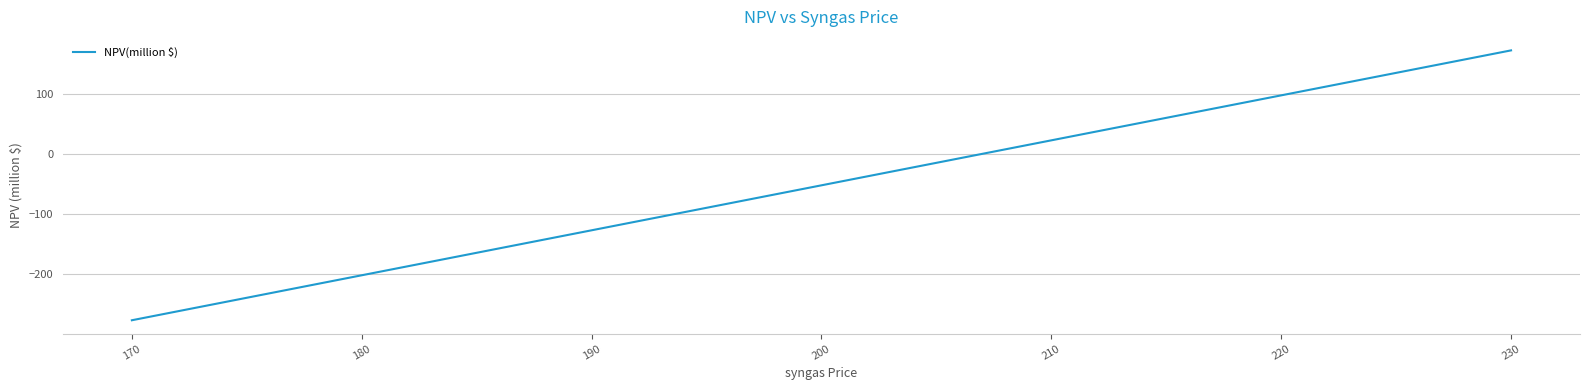

What is the average value?

-52.1